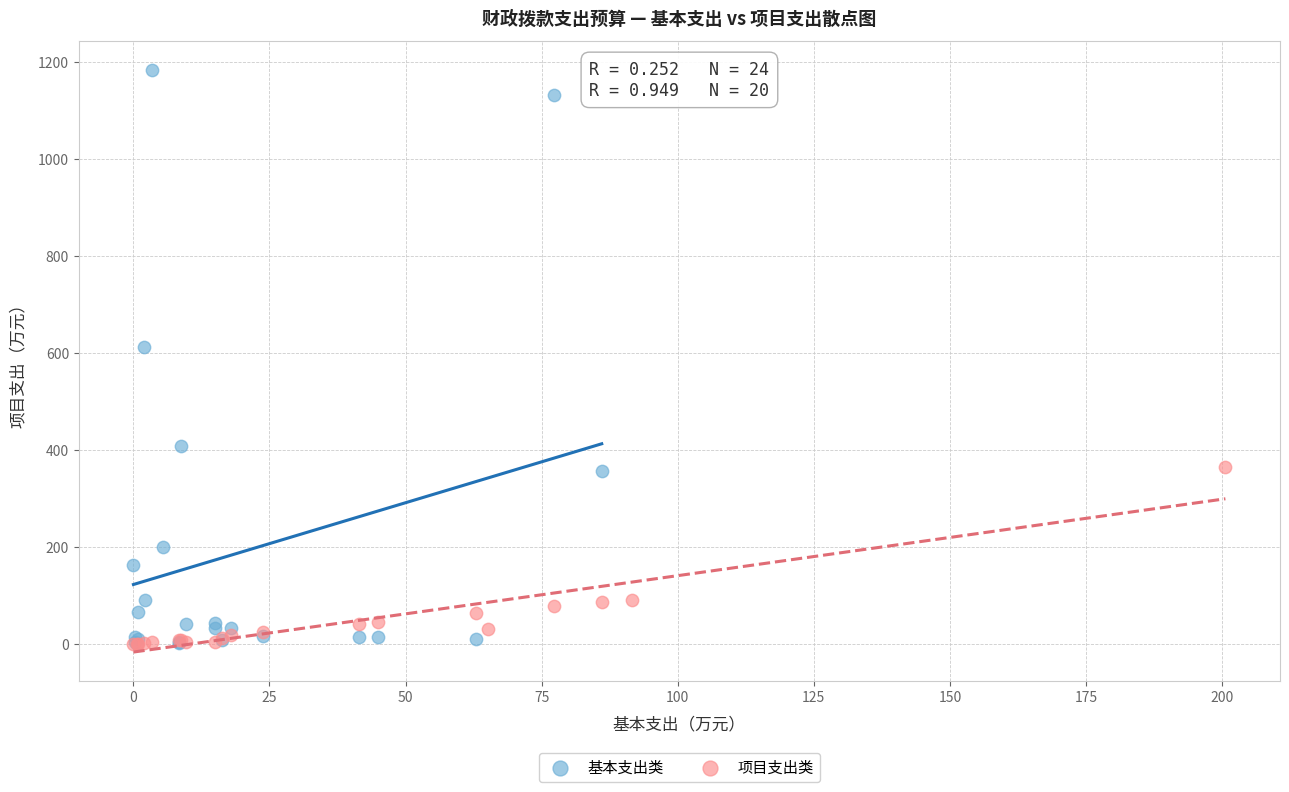

Which series contains the highest Y value?

基本支出类